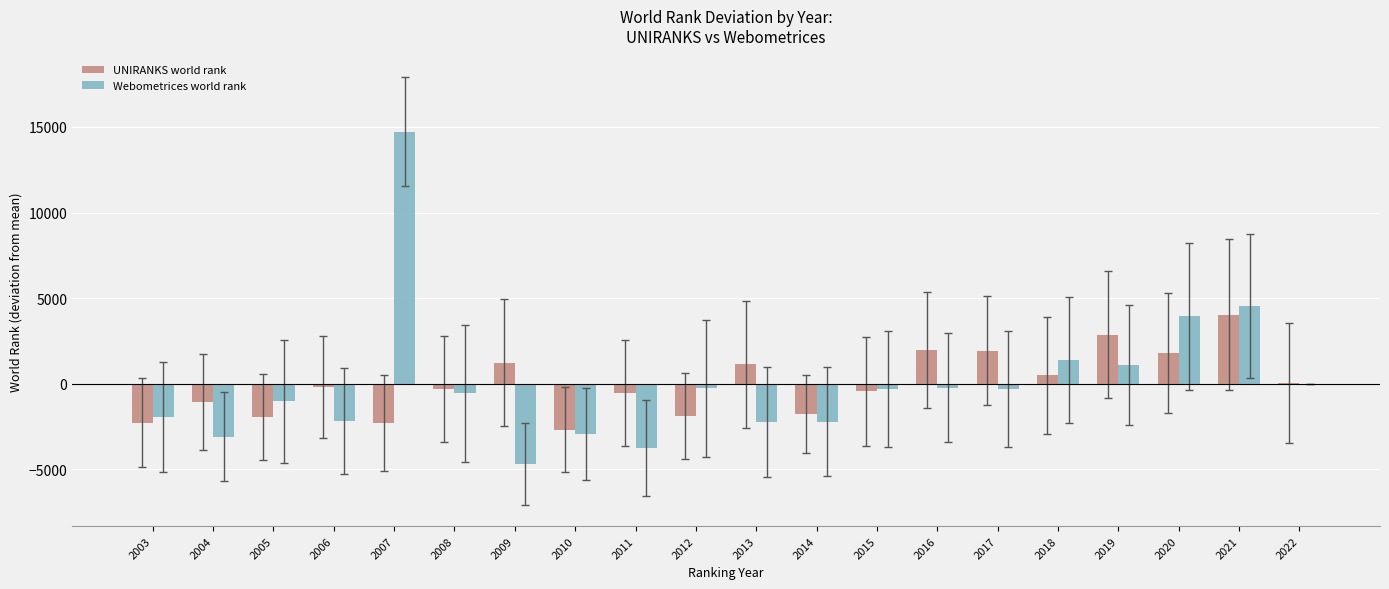

At which category does the chart reach its peak across all series?

2007